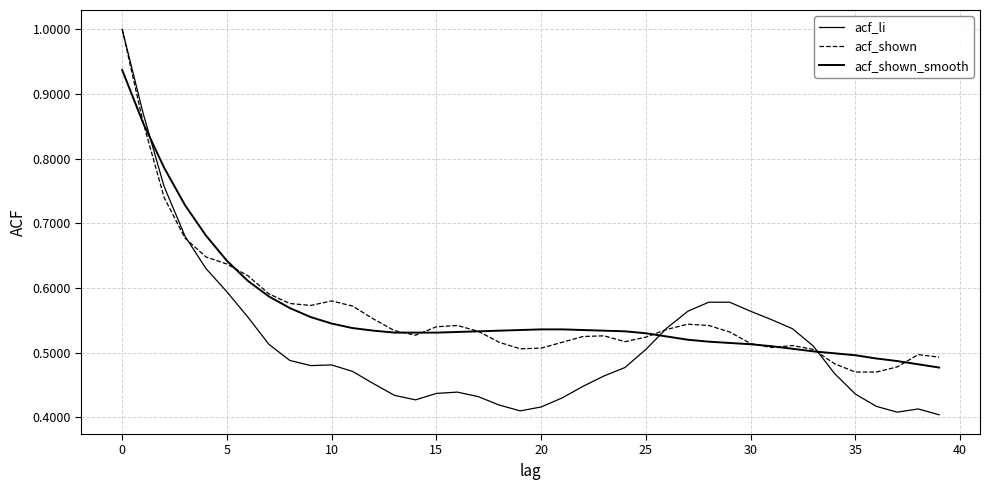

True or false: acf_li has more than 1 interior local peaks.

True